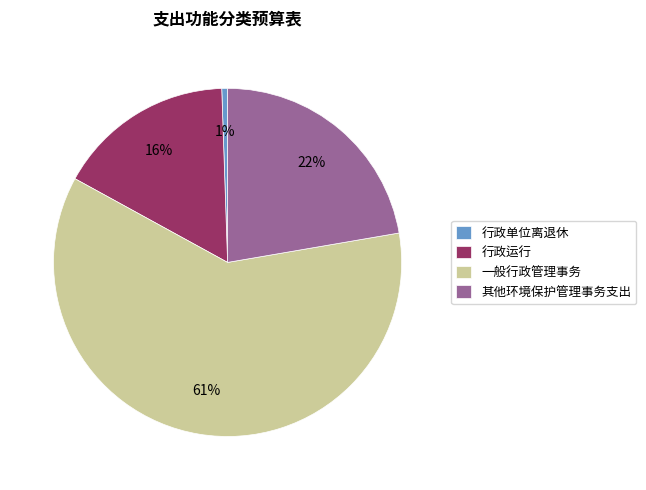

To the nearest percent, what portion does 行政运行 represent?

16%